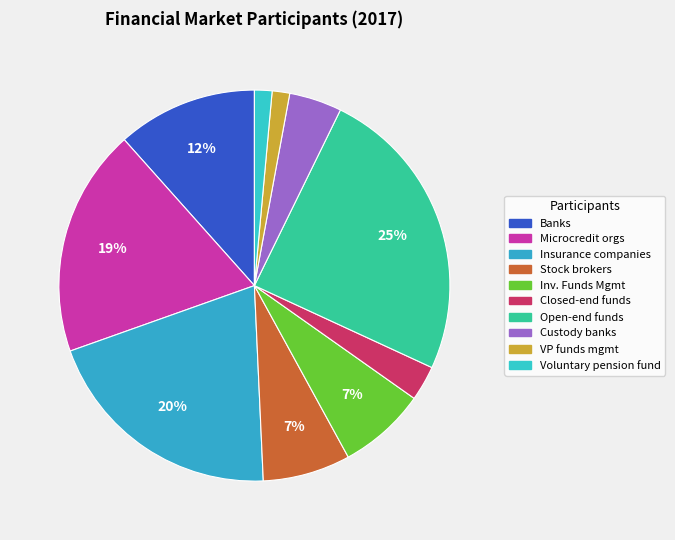

How many slices are in this pie chart?

10